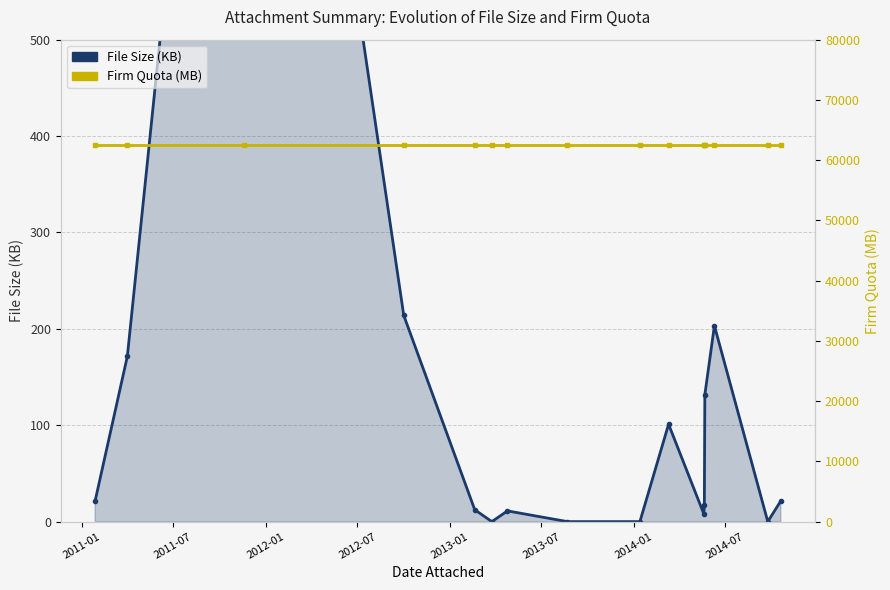

Which has a higher value, 2013-07 or 2011-07?

2011-07